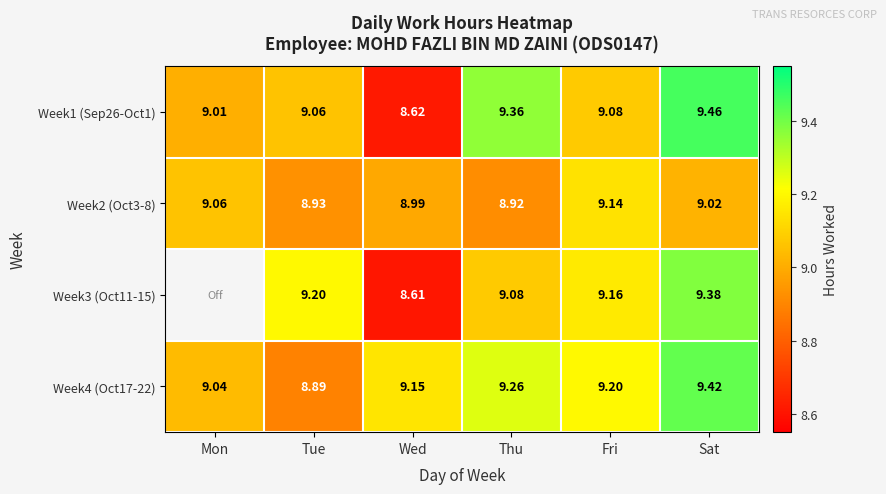

The Week3 (Oct11-15) series shows 15.5 at Thu. True or false?

False